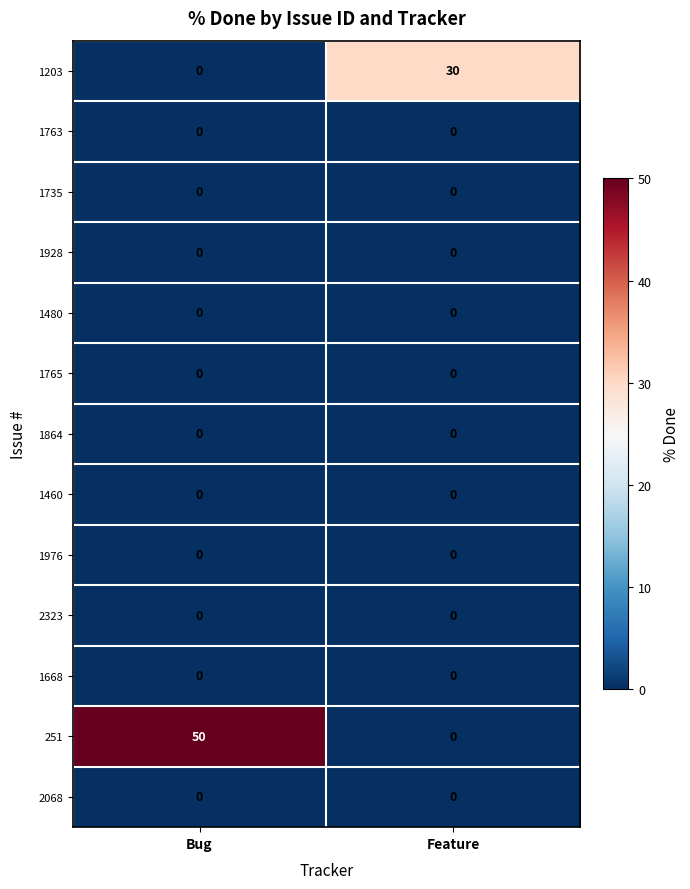

What is the total value across all series at Bug?

50